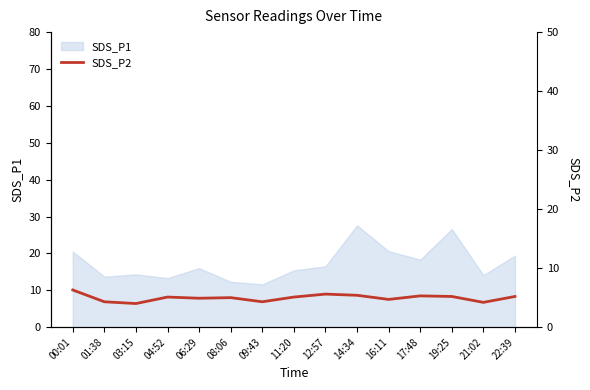

What is the label of the 10th point from the left?

14:34